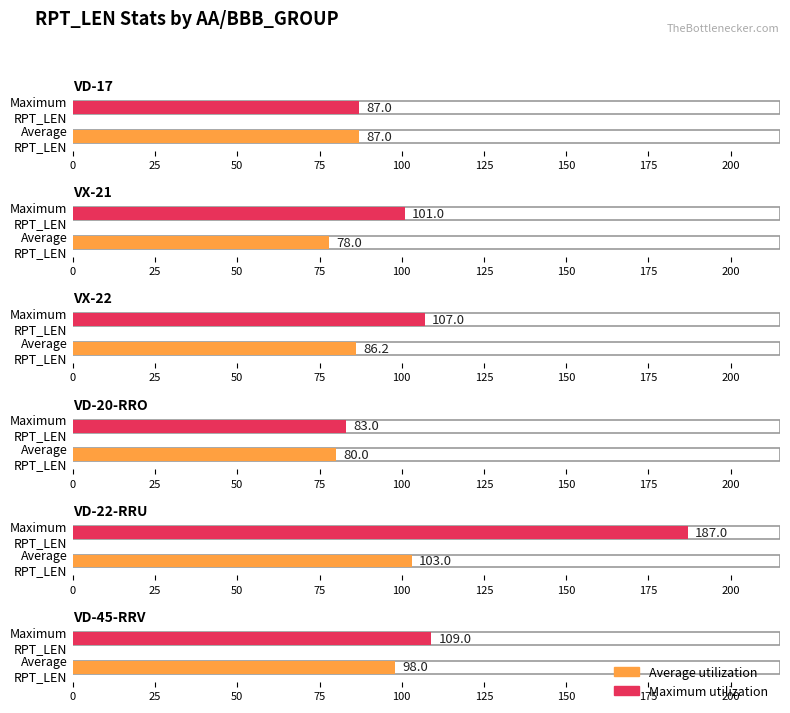

How many data points does each series have?

6